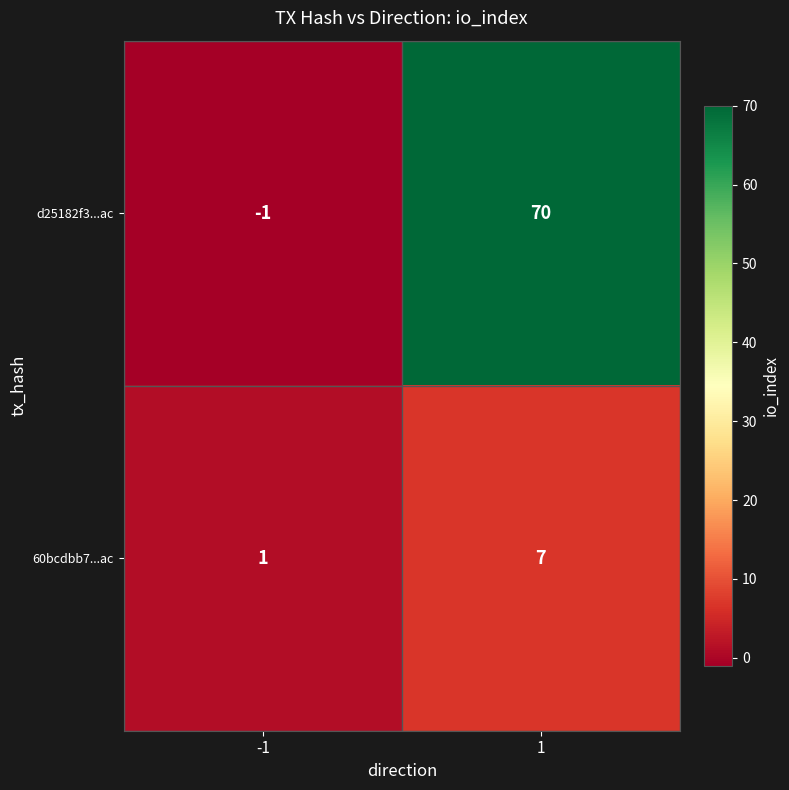

At how many categories does at least one series exceed 44?

1